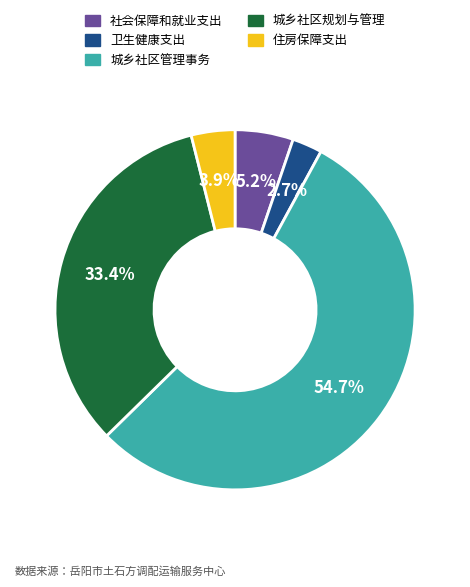

To the nearest percent, what portion does 住房保障支出 represent?

4%